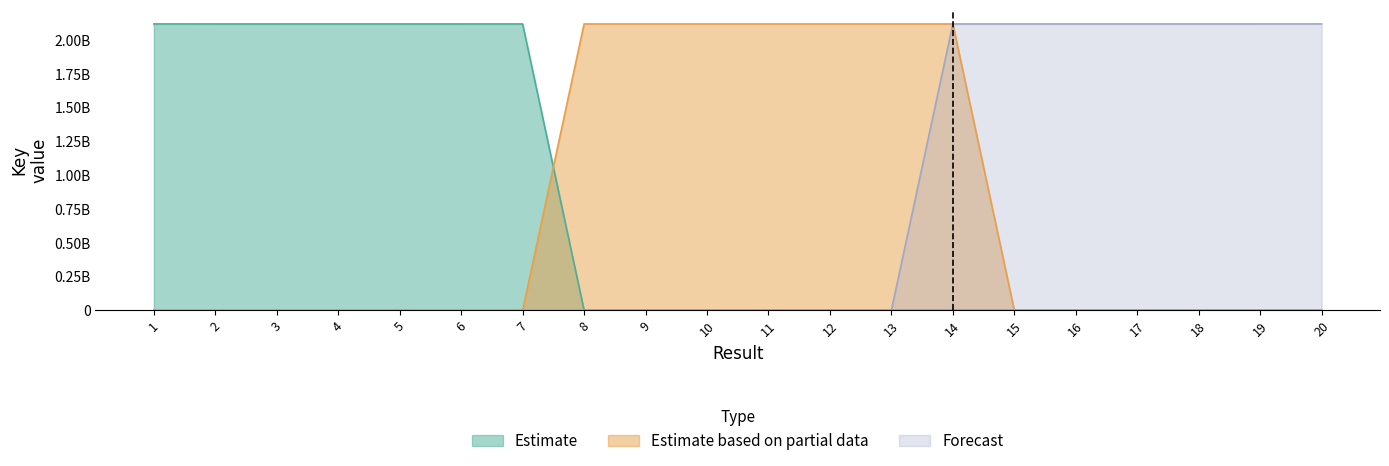

Between 2 and 4, which series saw the biggest shift?

Forecast